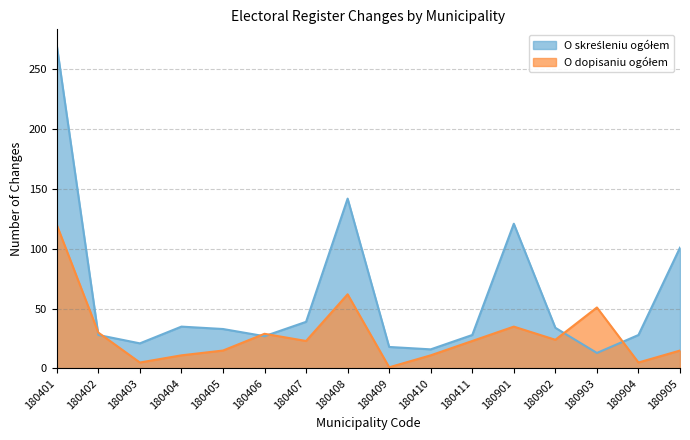

The O dopisaniu ogółem series shows 96 at 180408. True or false?

False